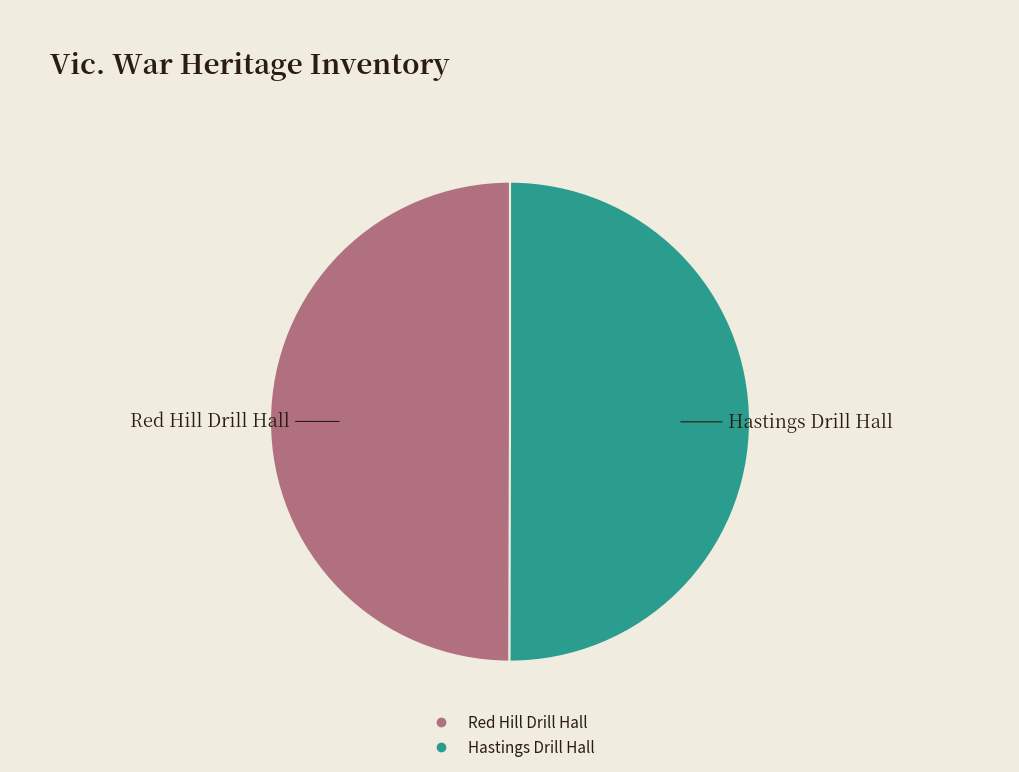

Combined, do Red Hill Drill Hall and Hastings Drill Hall account for over 50%?

Yes